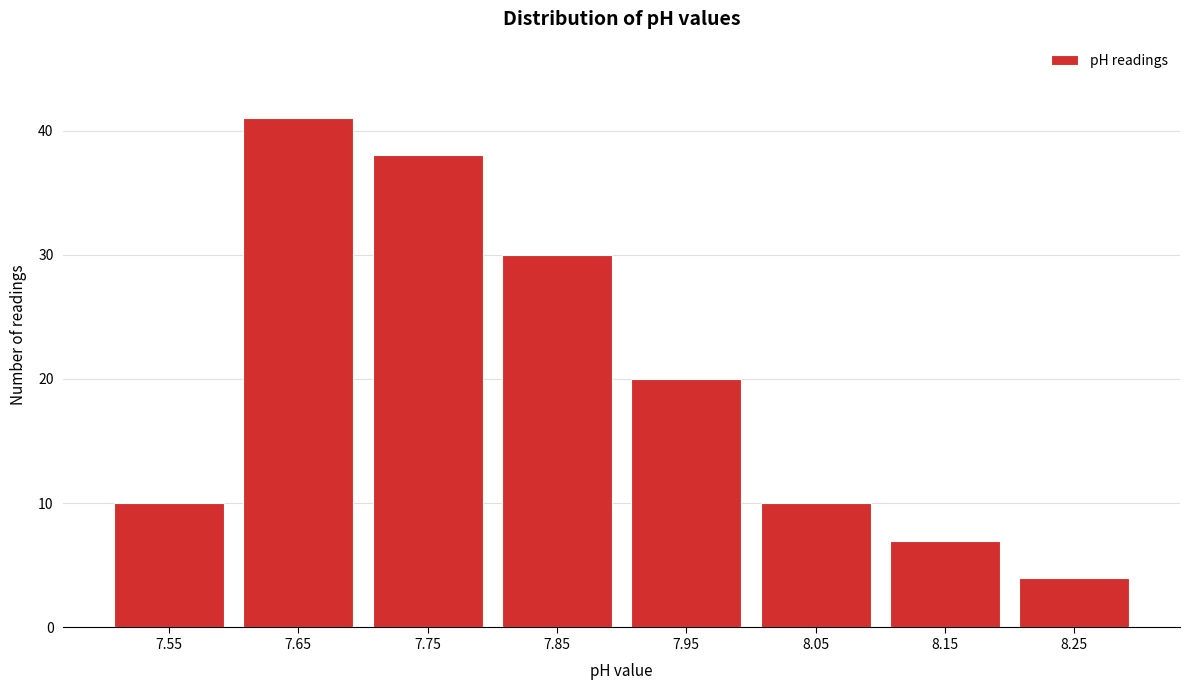

Reading left to right, transcribe all the data shown in this chart.

7.55=10	7.65=41	7.75=38	7.85=30	7.95=20	8.05=10	8.15=7	8.25=4